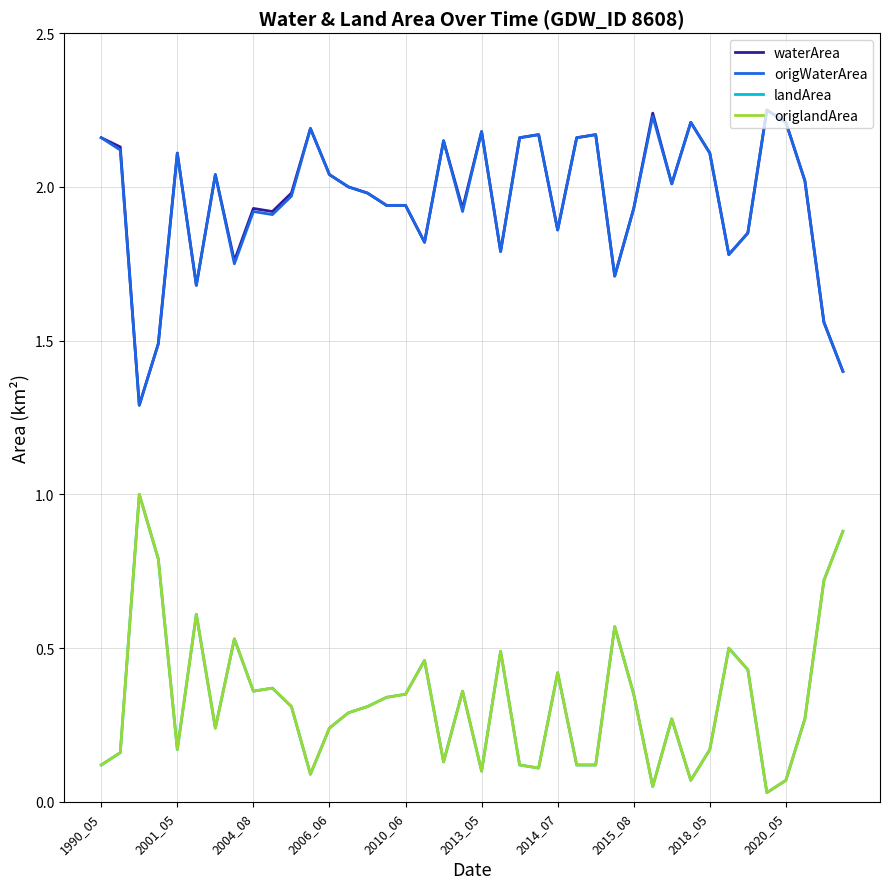

True or false: origlandArea and origWaterArea cross at least once.

False